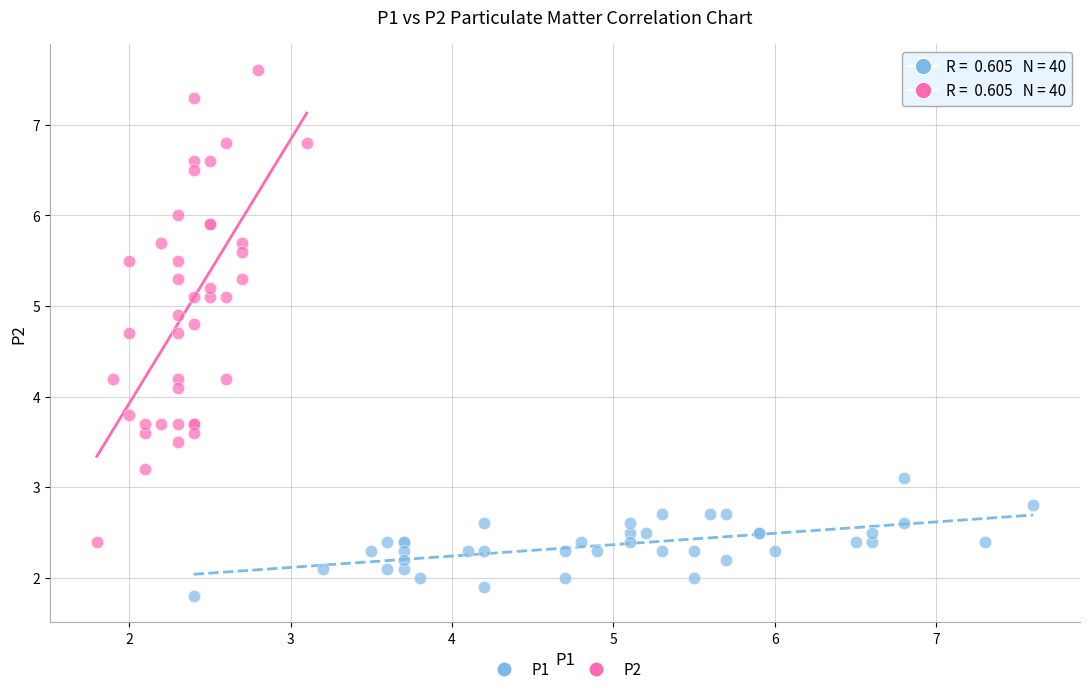

Which series reaches the minimum Y coordinate?

P1